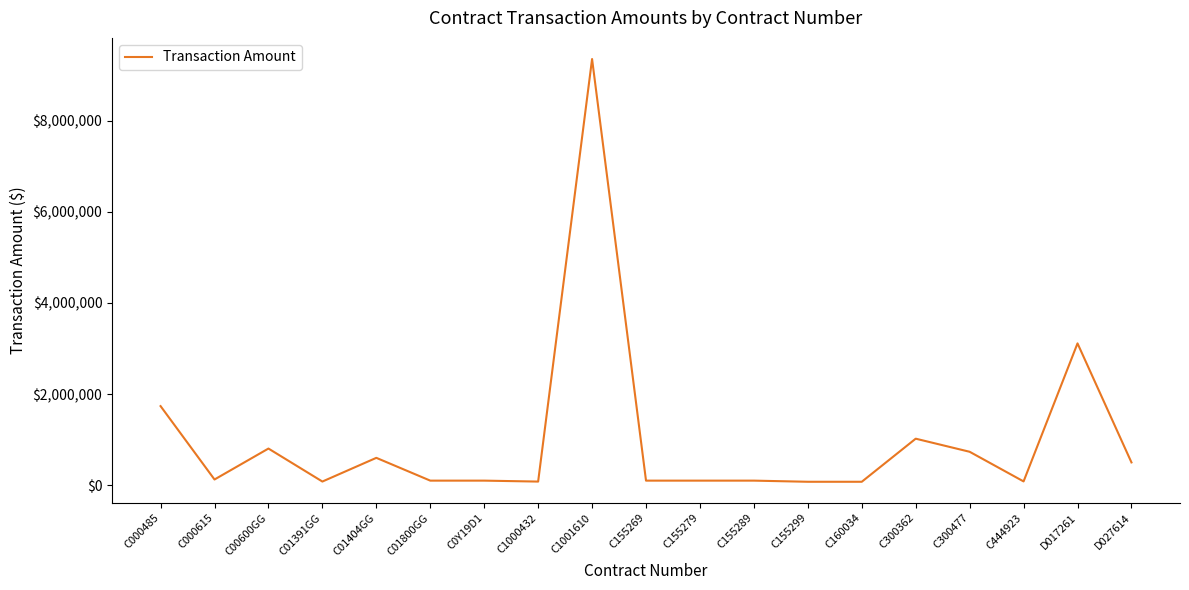

Which label corresponds to the largest value in the chart?

C1001610